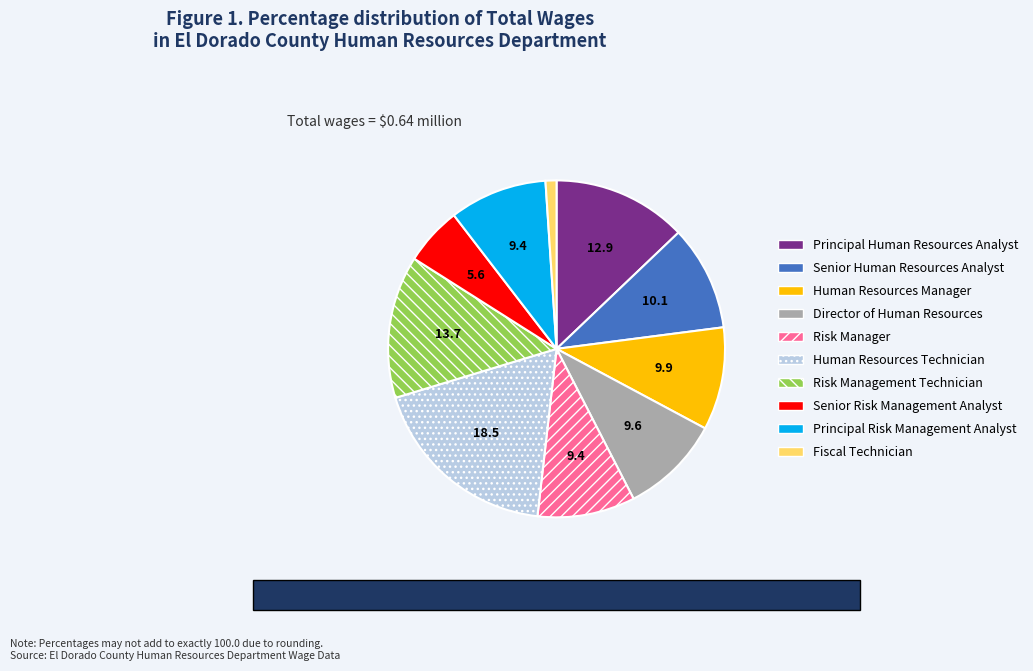

The Principal Risk Management Analyst slice represents 24% of the pie. True or false?

False